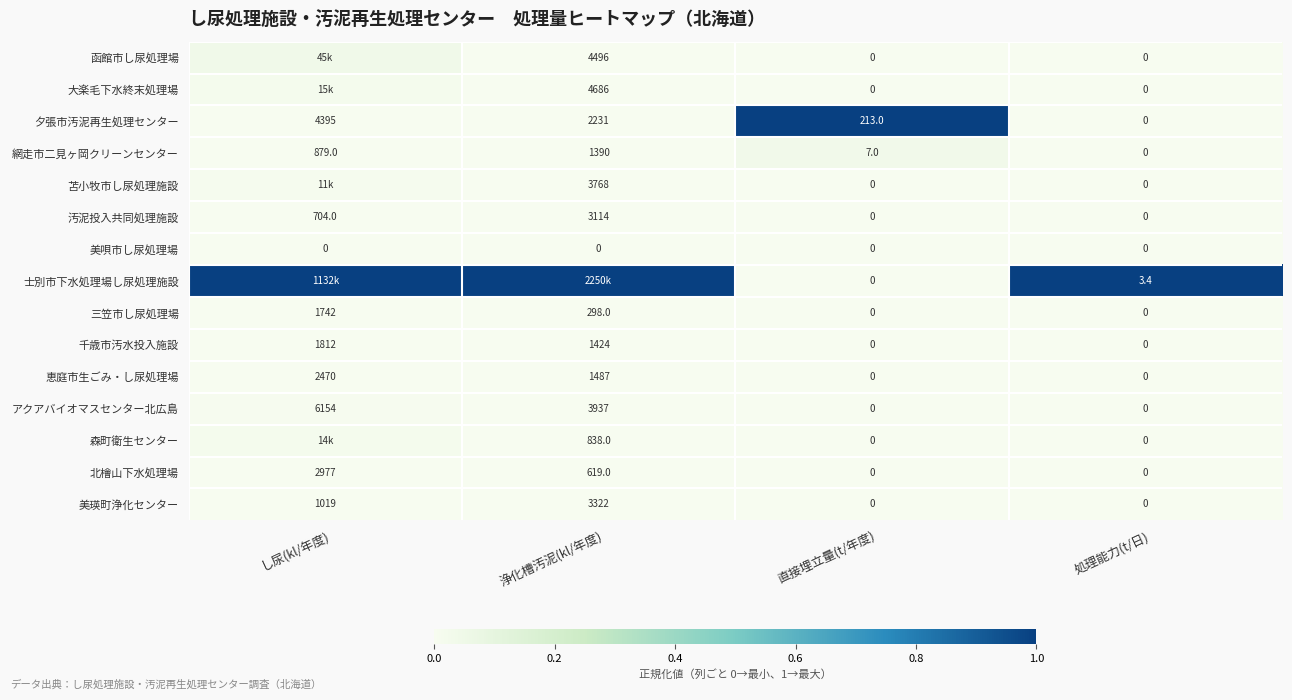

Is the value of 三笠市し尿処理場 at 直接埋立量(t/年度) greater than the value of 苫小牧市し尿処理施設 at 浄化槽汚泥(kl/年度)?

No